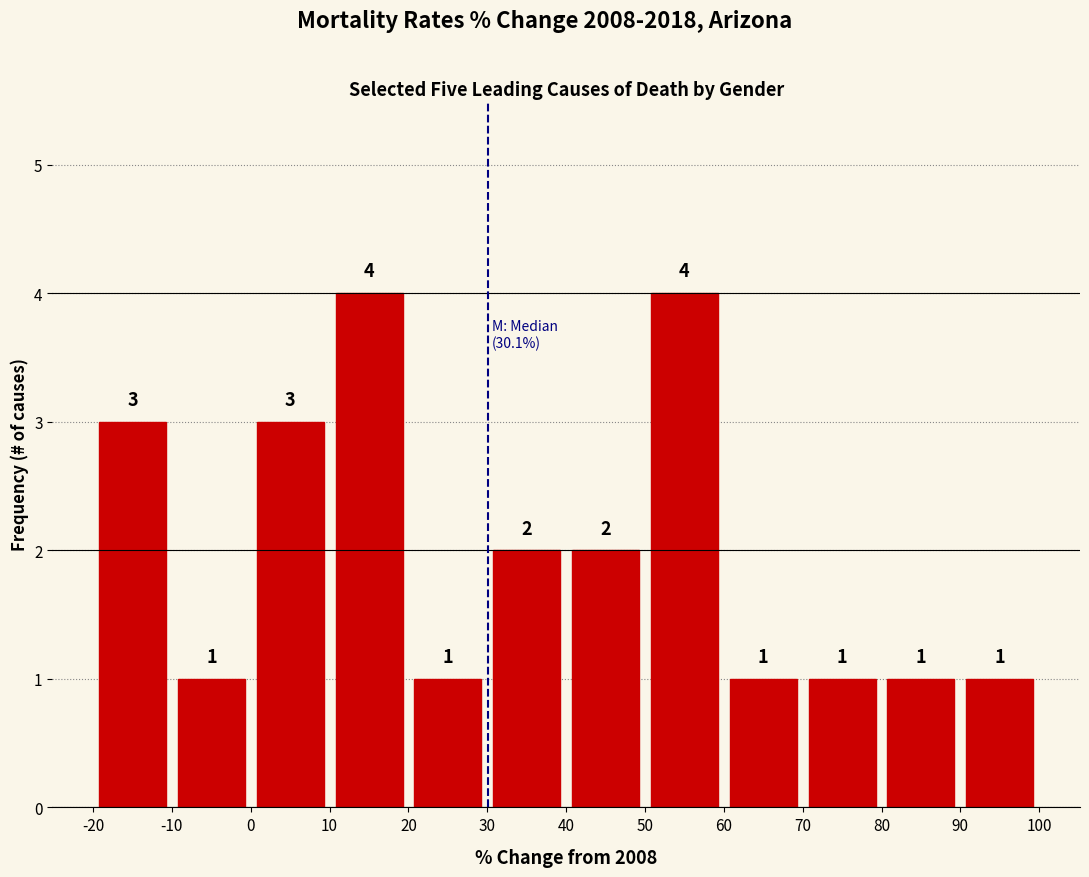

Reading left to right, transcribe this chart: for each bar, give the range it covers on the x-axis and its height.

-20 to -10: 3
-10 to 0: 1
0 to 10: 3
10 to 20: 4
20 to 30: 1
30 to 40: 2
40 to 50: 2
50 to 60: 4
60 to 70: 1
70 to 80: 1
80 to 90: 1
90 to 100: 1